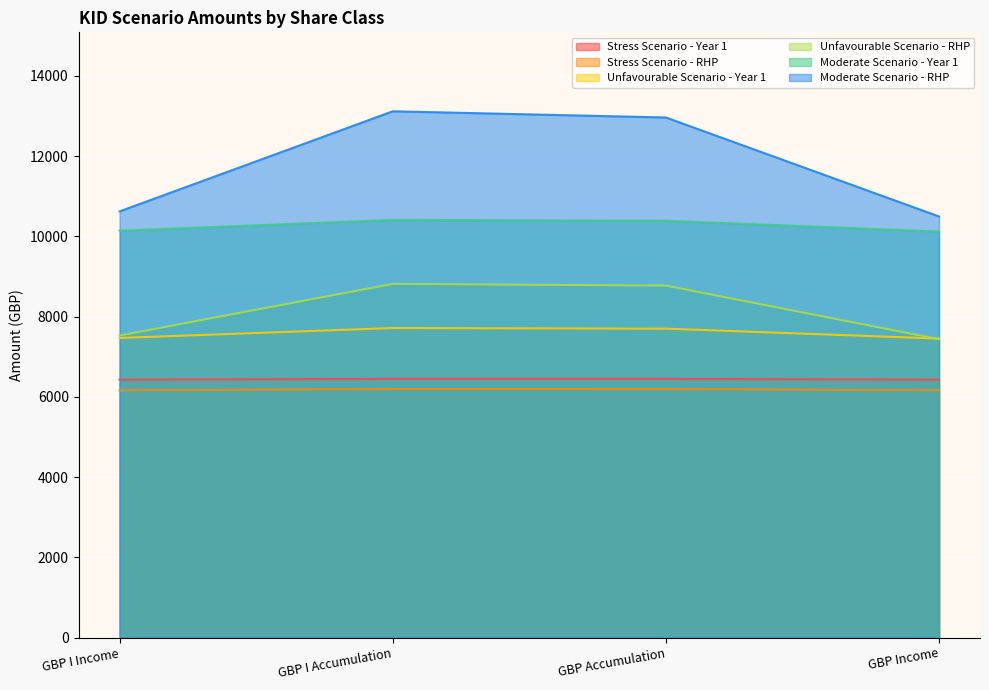

Reading right to left, transcribe all the data shown in this chart.

Stress Scenario - Year 1: GBP Income=6426.7	GBP Accumulation=6447.2	GBP I Accumulation=6447.6	GBP I Income=6427.0
Stress Scenario - RHP: GBP Income=6162.0	GBP Accumulation=6193.6	GBP I Accumulation=6193.9	GBP I Income=6162.2
Unfavourable Scenario - Year 1: GBP Income=7450.5	GBP Accumulation=7698.3	GBP I Accumulation=7713.7	GBP I Income=7465.5
Unfavourable Scenario - RHP: GBP Income=7436.9	GBP Accumulation=8770.5	GBP I Accumulation=8813.3	GBP I Income=7526.9
Moderate Scenario - Year 1: GBP Income=10118.6	GBP Accumulation=10388.0	GBP I Accumulation=10409.2	GBP I Income=10138.8
Moderate Scenario - RHP: GBP Income=10494.0	GBP Accumulation=12960.7	GBP I Accumulation=13114.9	GBP I Income=10620.4